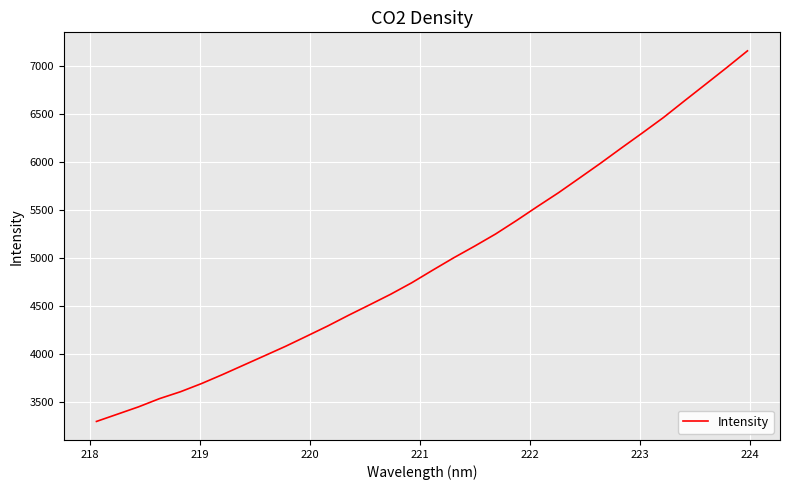

What is the maximum value shown in the chart?

7157.1